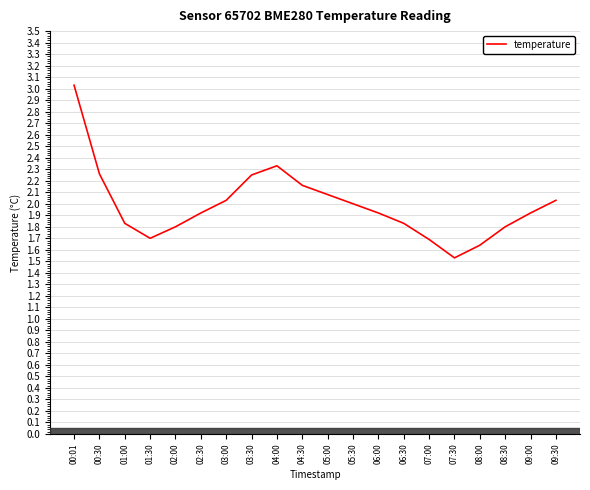

Which category has the highest value across all series?

00:01